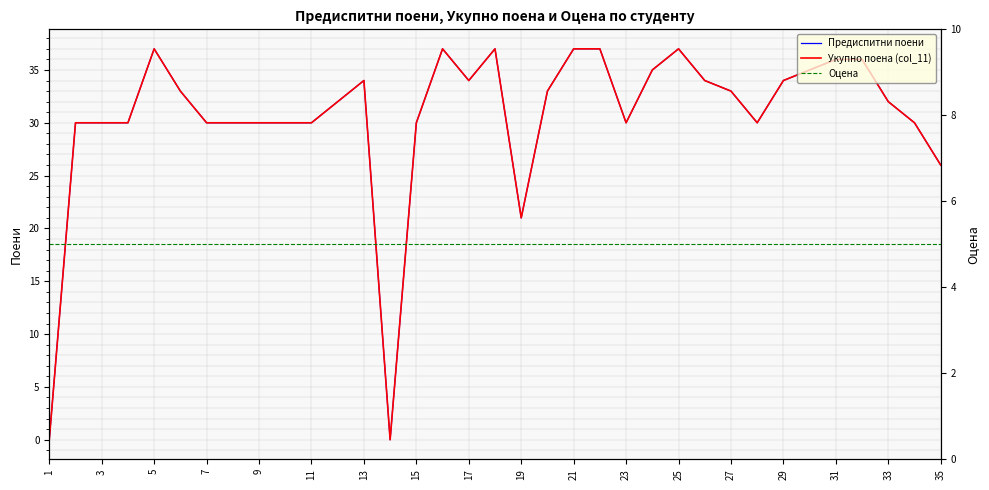

Which series has the largest range (max minus min)?

Предиспитни поени